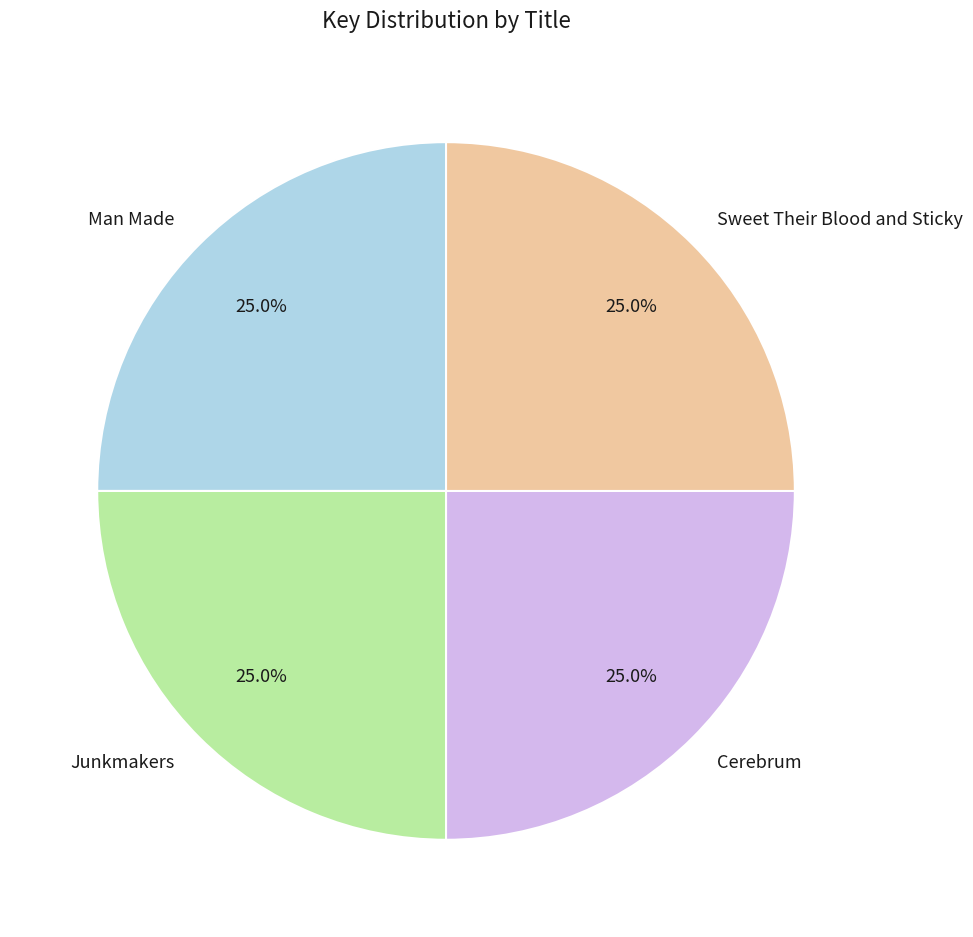

What is the total percentage of Man Made and Cerebrum?

50.0%